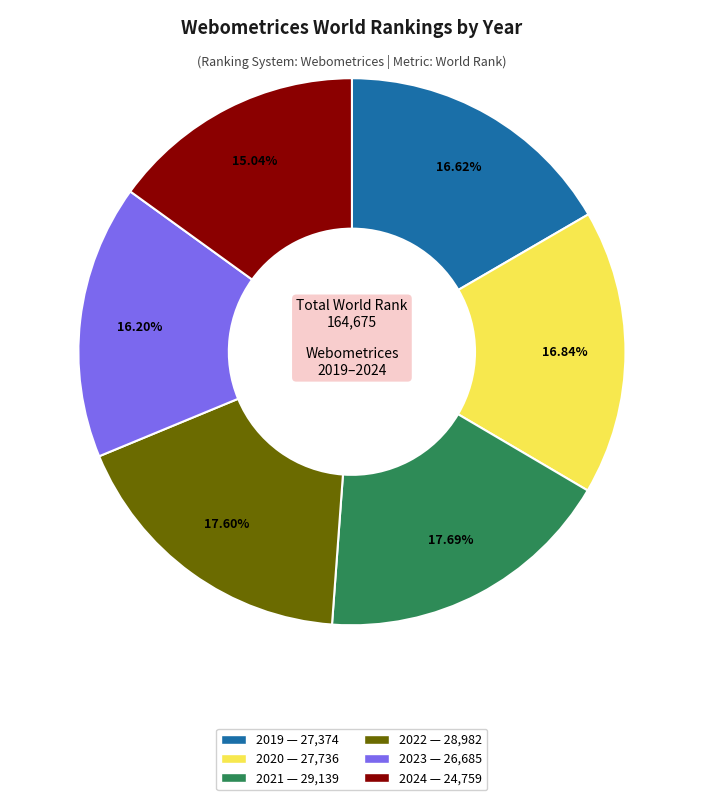

What portion of the pie excludes 2023?

83.8%